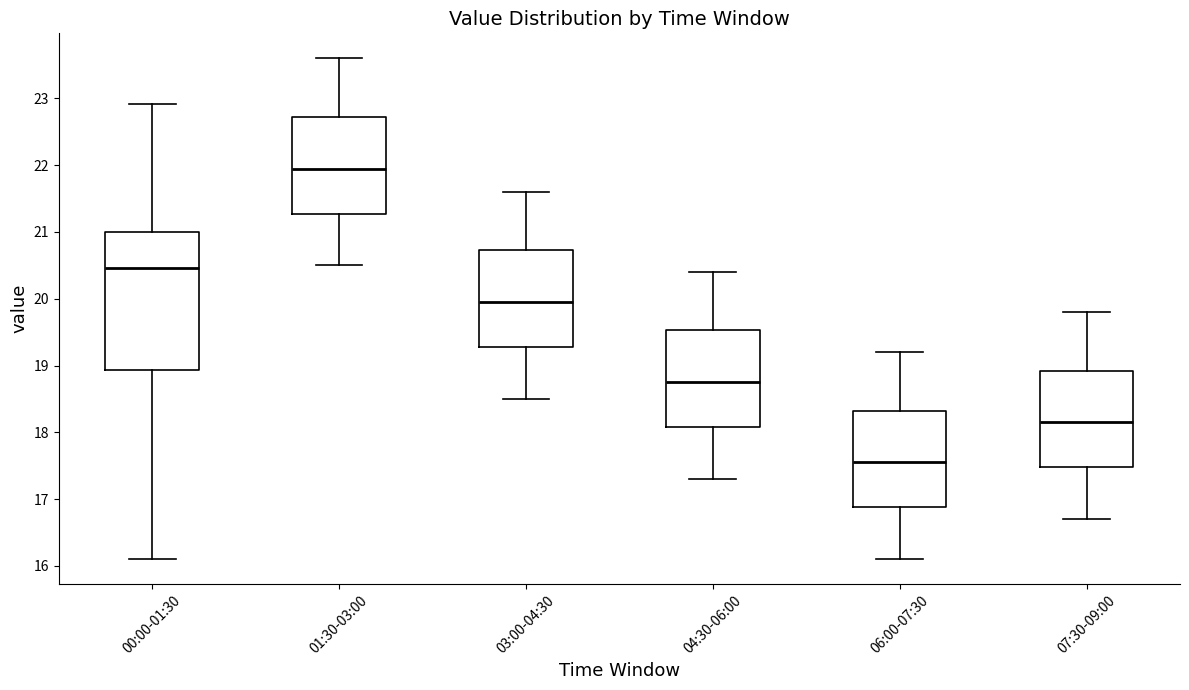

Which box has the highest median line?

01:30-03:00